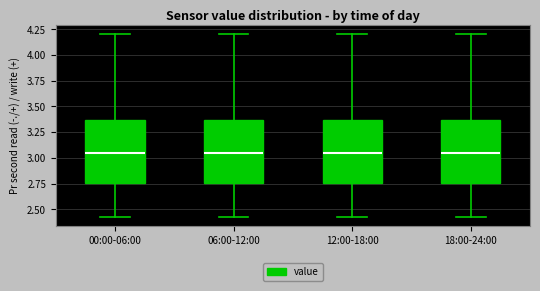

Reading left to right, read every box against the y-axis: the position of its median line, the range the box covers, and the ends of its whiskers. The values are not printed on the chart, so give them approximately, as read against the axis.

00:00-06:00: median 3.05, box 2.75 to 3.35, whiskers 2.45 to 4.20
06:00-12:00: median 3.05, box 2.75 to 3.35, whiskers 2.45 to 4.20
12:00-18:00: median 3.05, box 2.75 to 3.35, whiskers 2.45 to 4.20
18:00-24:00: median 3.05, box 2.75 to 3.35, whiskers 2.45 to 4.20